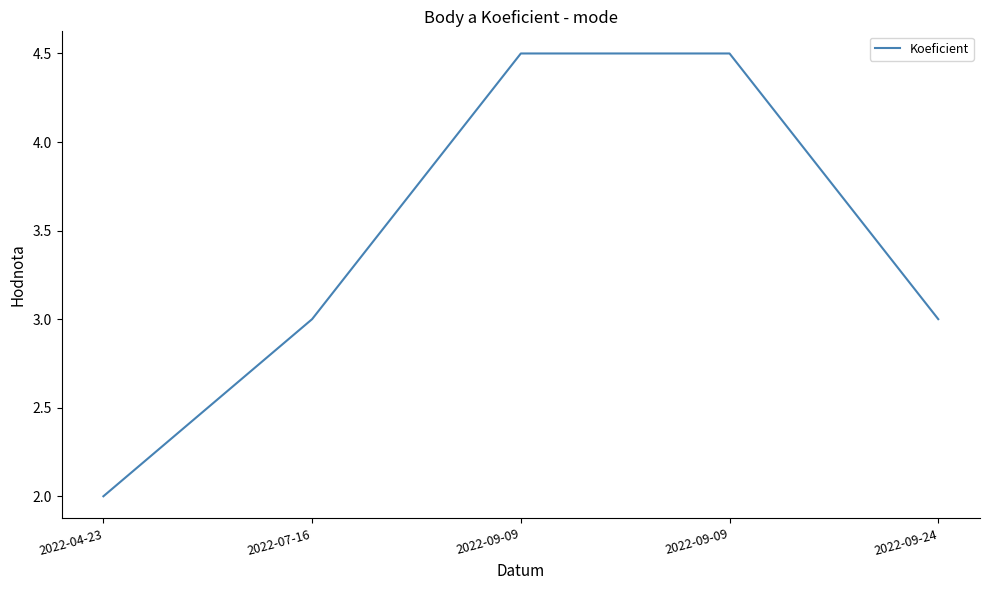

Reading right to left, list all the values displayed in this chart.

3.0	4.5	4.5	3.0	2.0